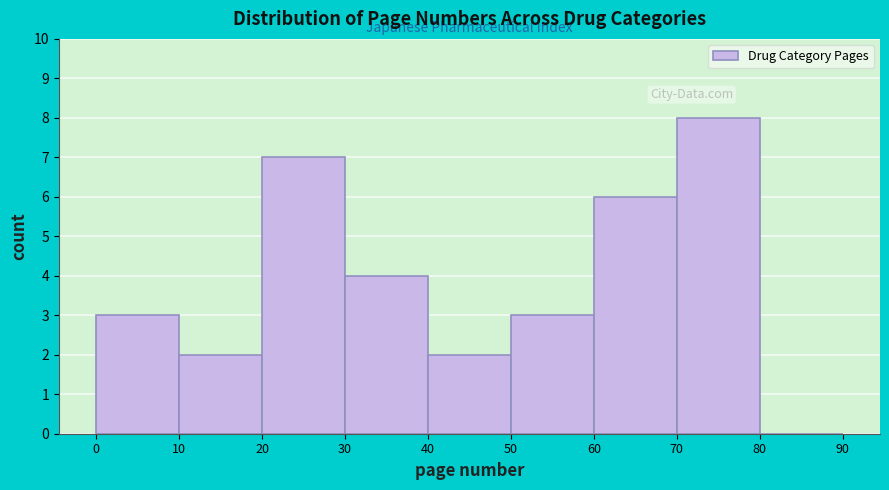

How tall is the bar that spans 70 to 80 on the x-axis? The values are not printed on the chart, so give them approximately, as read against the axis.

8